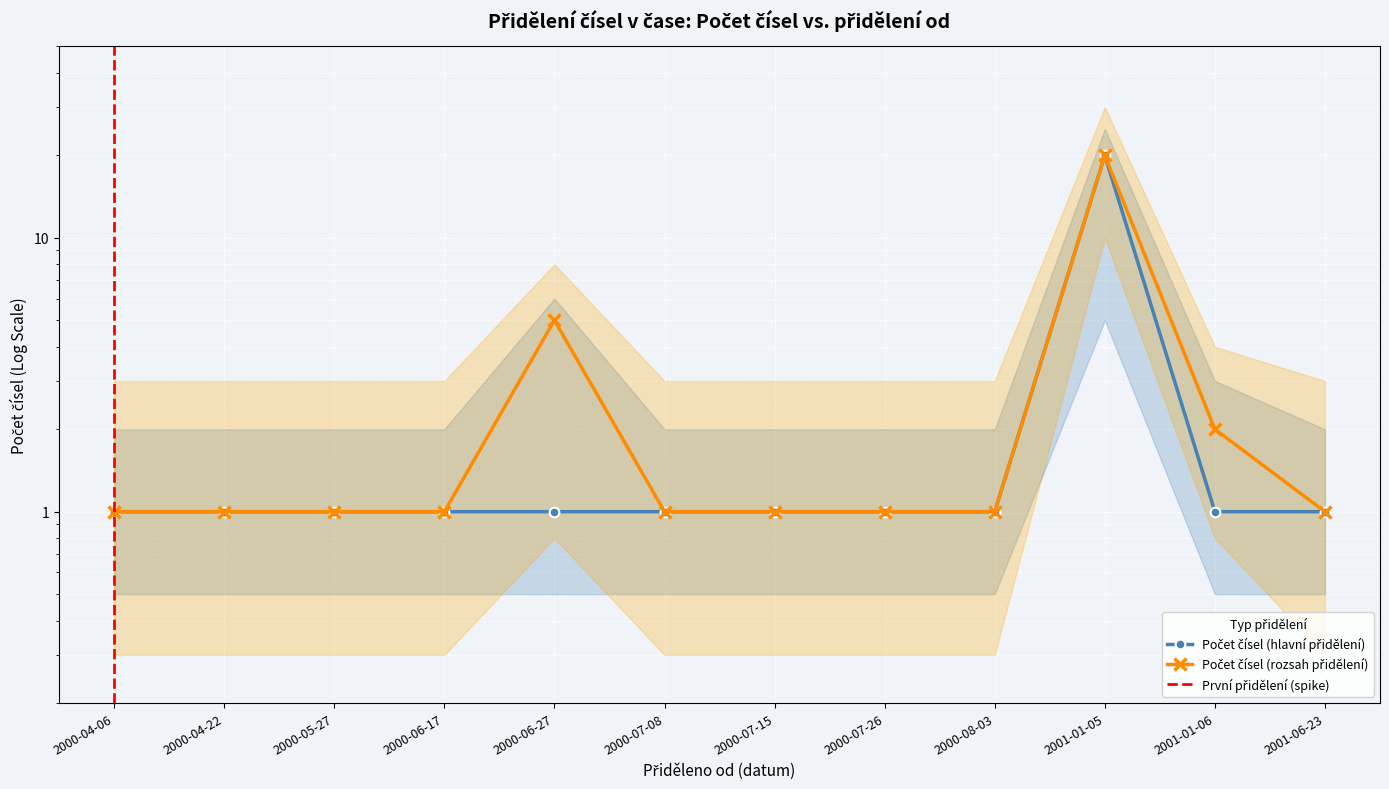

Which category has the lowest value in the Počet čísel (main) series?

2000-04-06